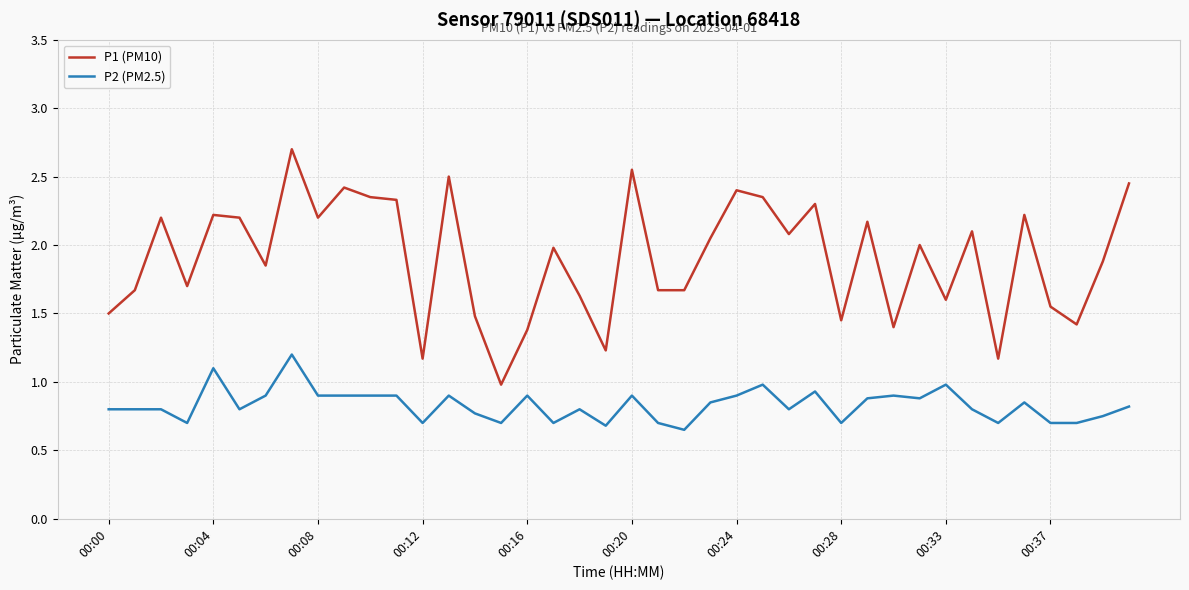

True or false: P2 (PM2.5) and P1 (PM10) intersect in this chart.

False